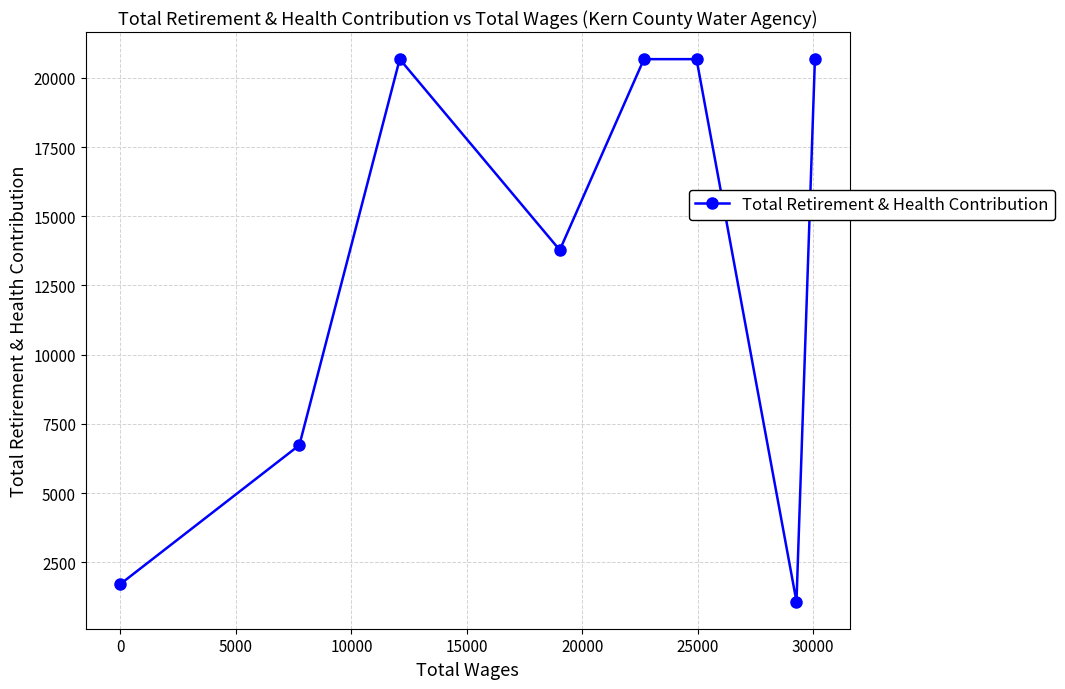

What is the greatest value displayed?

20673